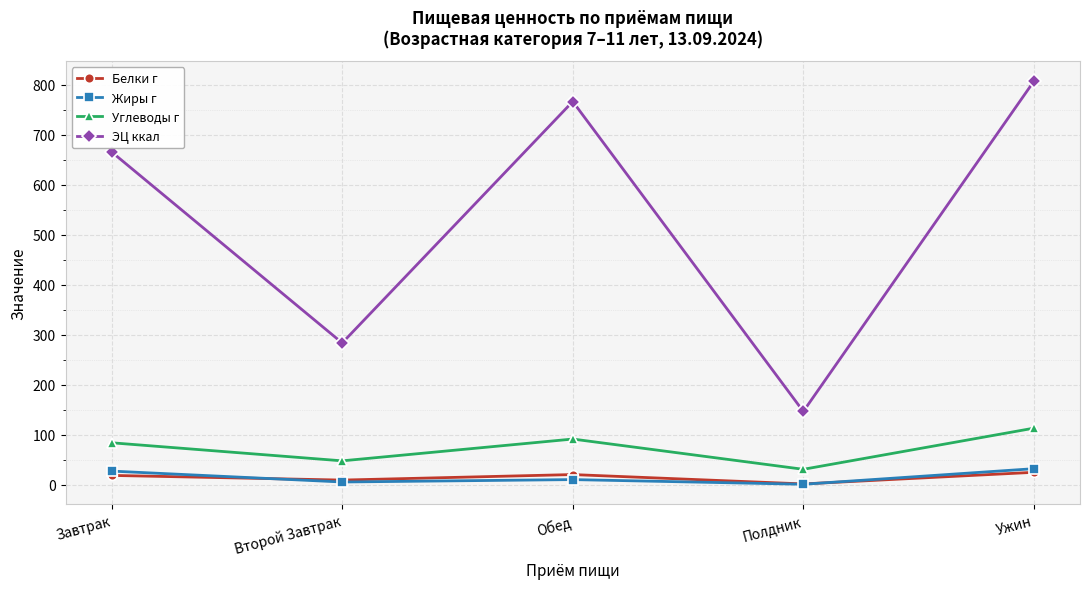

How many interior local valleys does the Углеводы г series have?

2